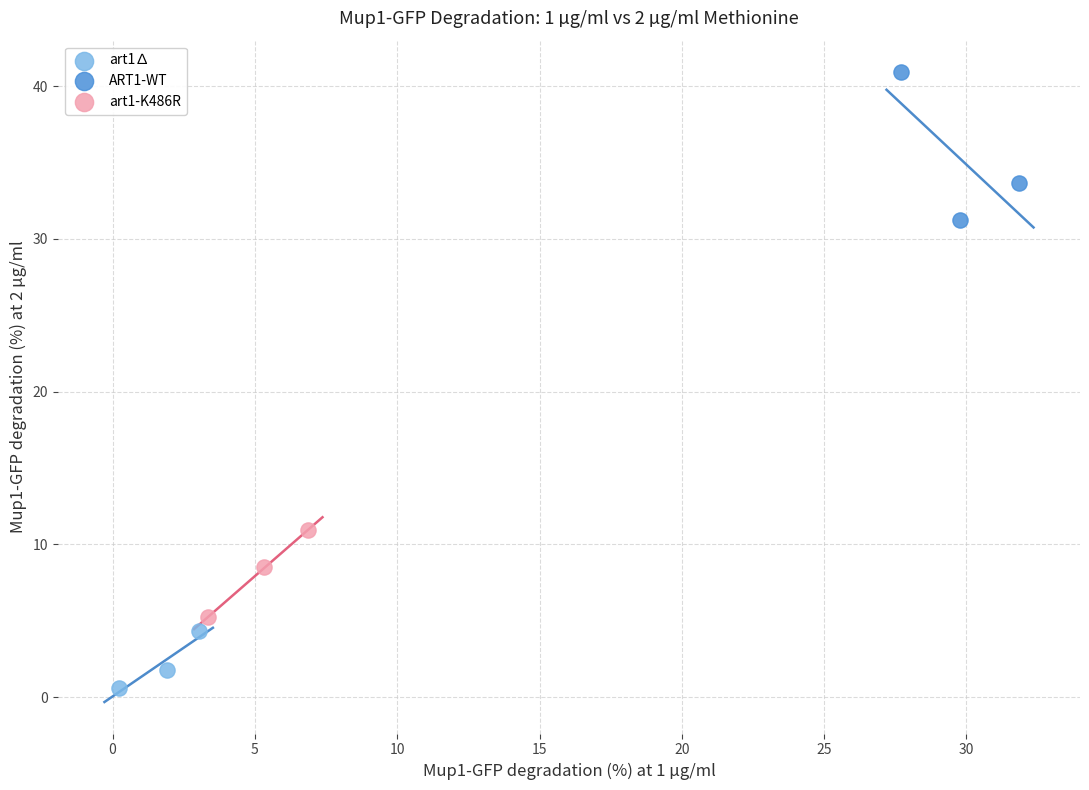

Which series reaches the maximum Y coordinate?

ART1-WT